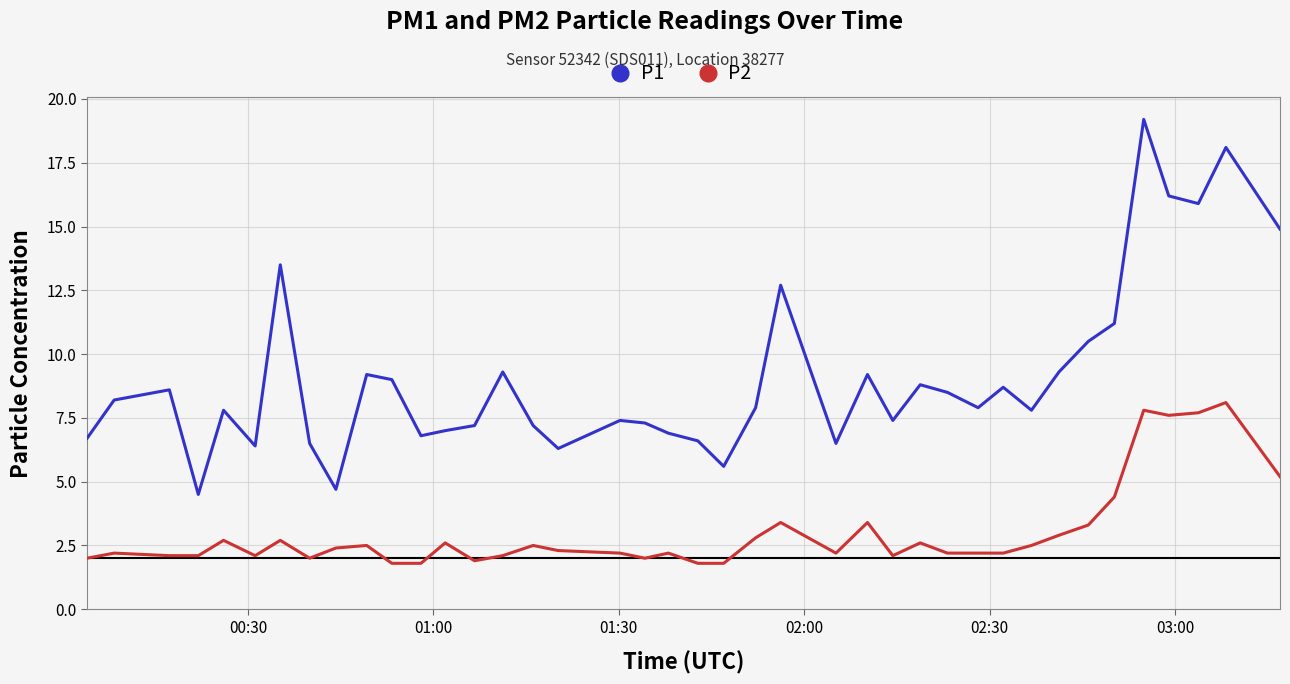

True or false: P1 and P2 cross at least once.

False